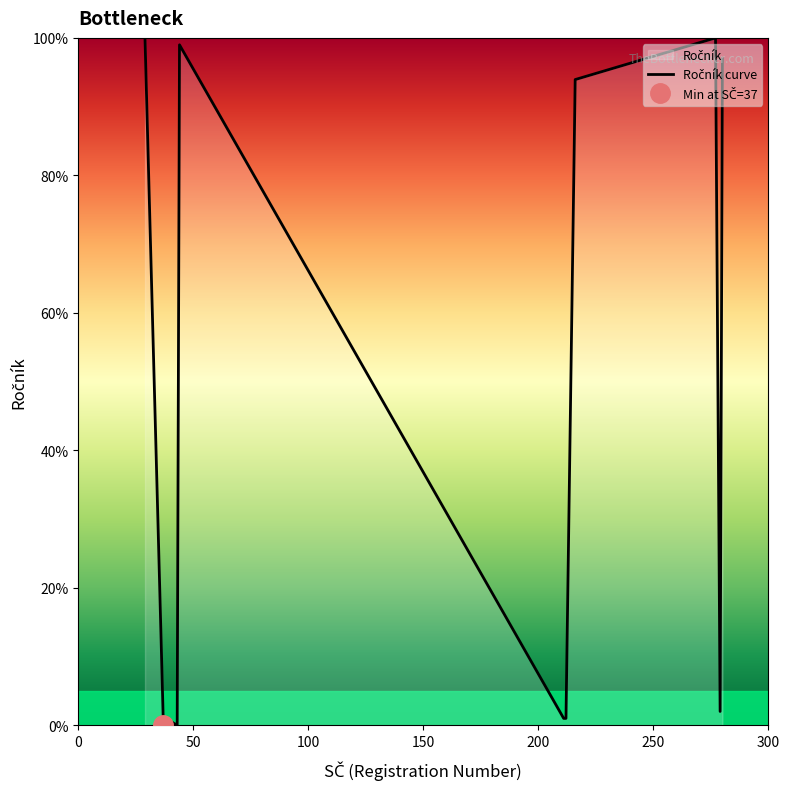

Reading left to right, transcribe all the data shown in this chart.

100.0	0.0	1.0	0.0	99.0	1.0	1.0	93.9	100.0	2.0	97.0